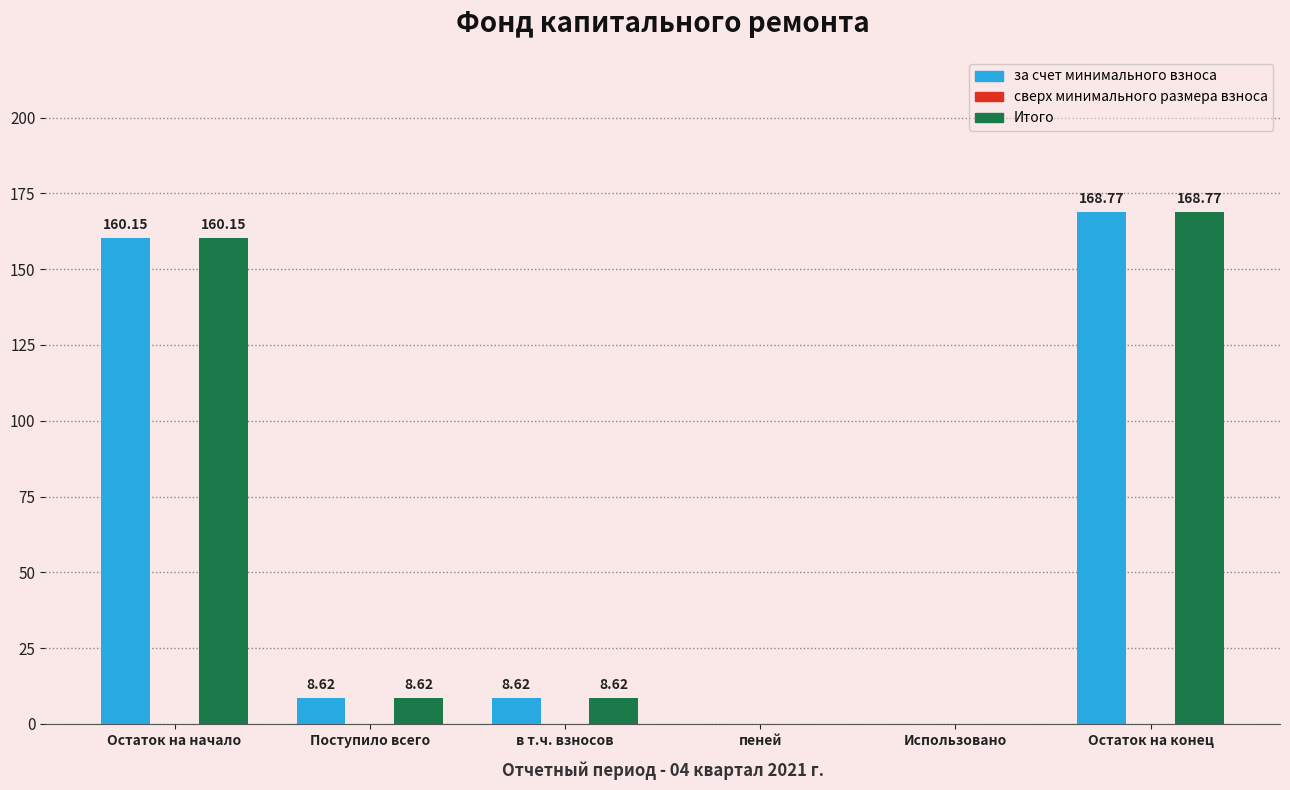

Which category has the highest value in the за счет минимального взноса series?

Остаток на конец